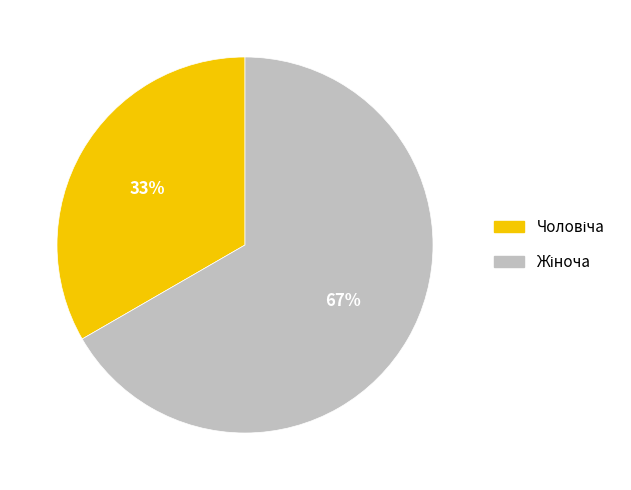

To the nearest percent, what is the average slice percentage?

50%